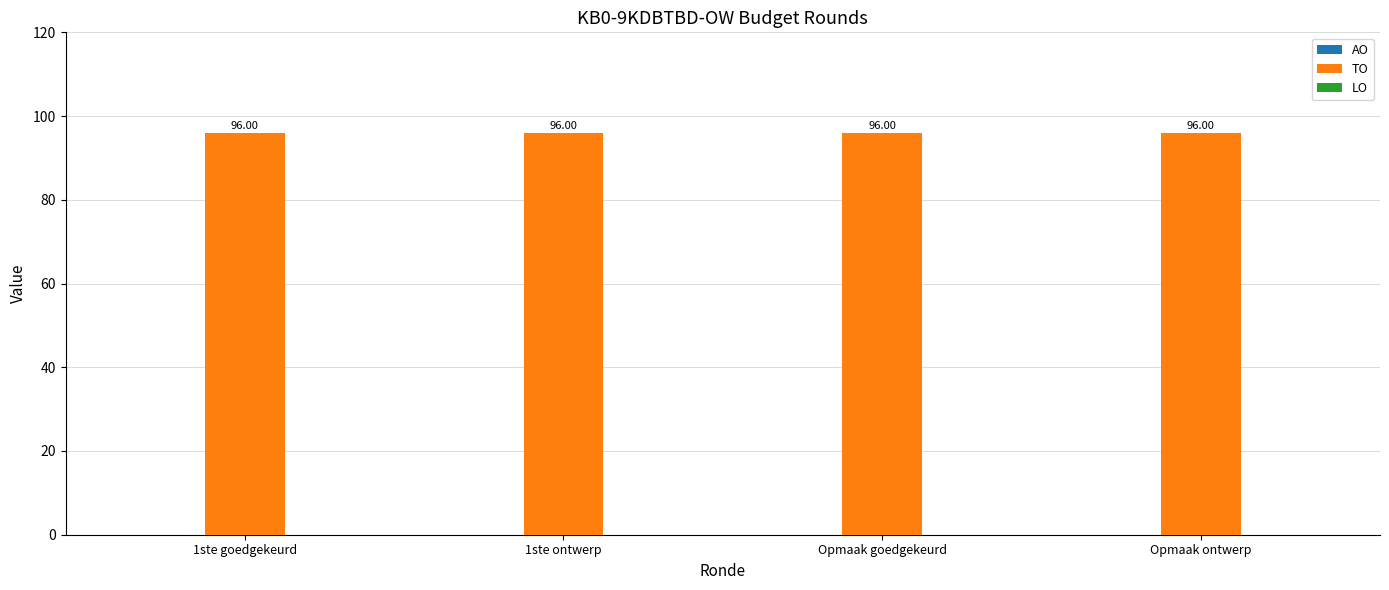

Which series changed the most between 1ste goedgekeurd and Opmaak goedgekeurd?

AO